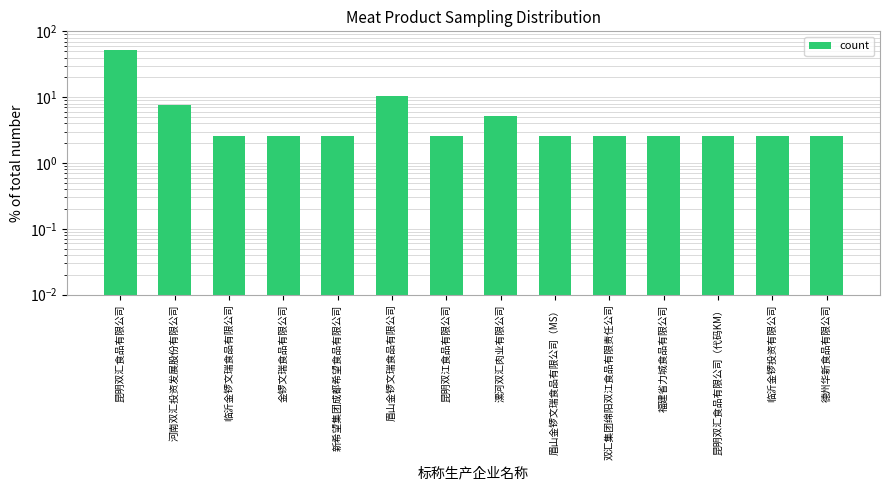

What is the label of the 2nd bar from the left?

河南双汇投资发展股份有限公司